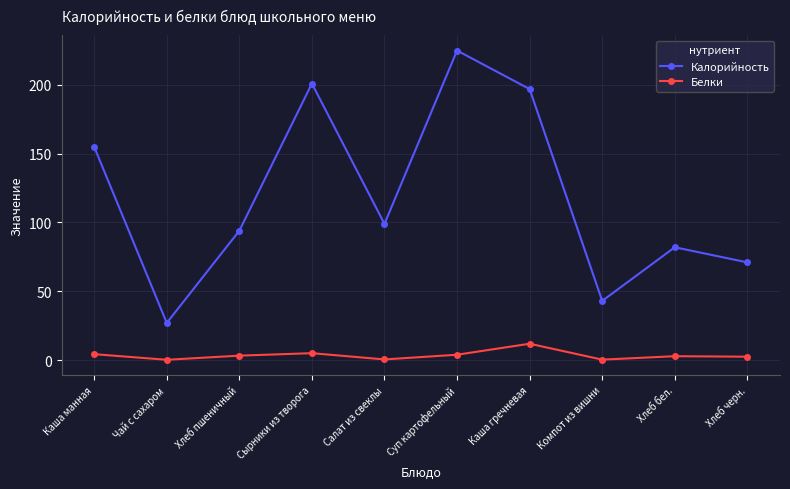

Where does the Калорийность series first go above 99?

Каша манная